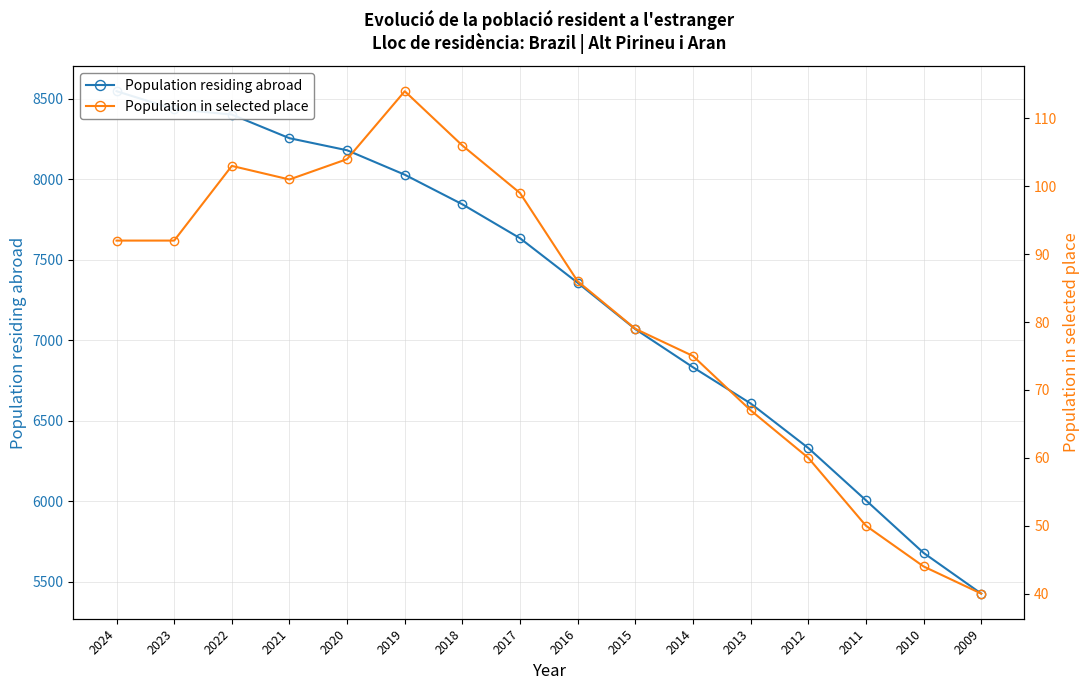

Reading right to left, transcribe all the data shown in this chart.

Population residing abroad: 2009=5425	2010=5678	2011=6005	2012=6330	2013=6607	2014=6832	2015=7069	2016=7357	2017=7634	2018=7845	2019=8029	2020=8181	2021=8256	2022=8403	2023=8437	2024=8548
Population in selected place: 2009=40	2010=44	2011=50	2012=60	2013=67	2014=75	2015=79	2016=86	2017=99	2018=106	2019=114	2020=104	2021=101	2022=103	2023=92	2024=92